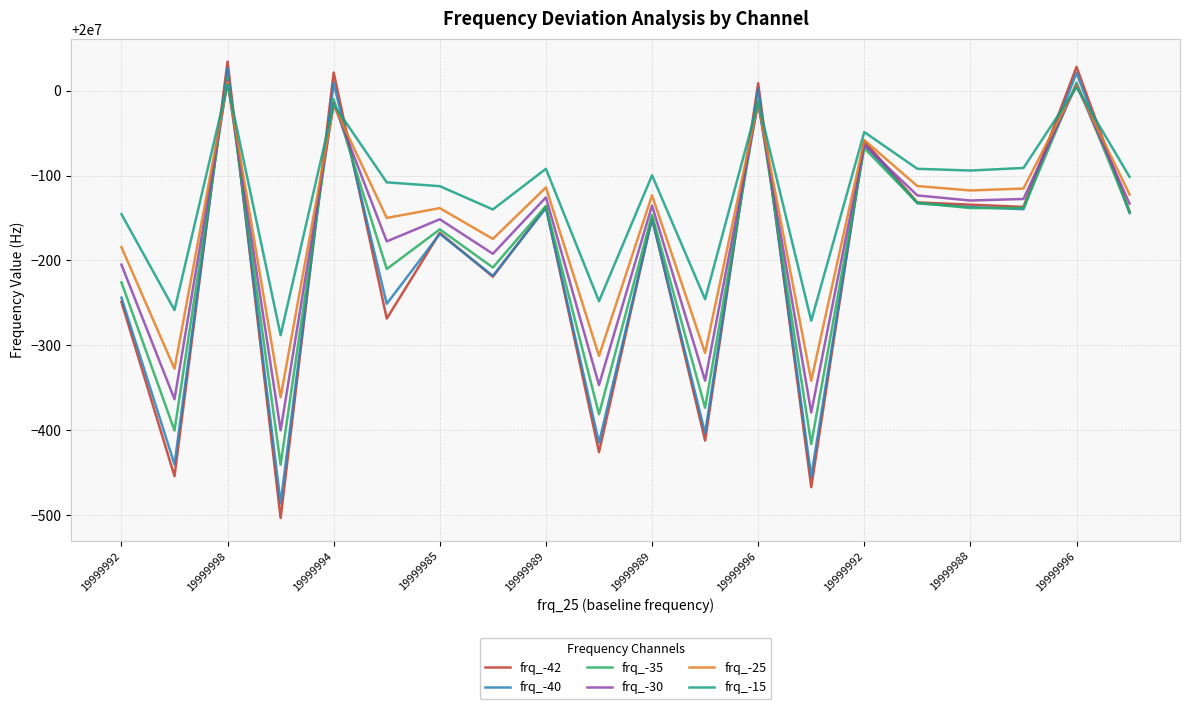

How many lines are shown in the chart?

6